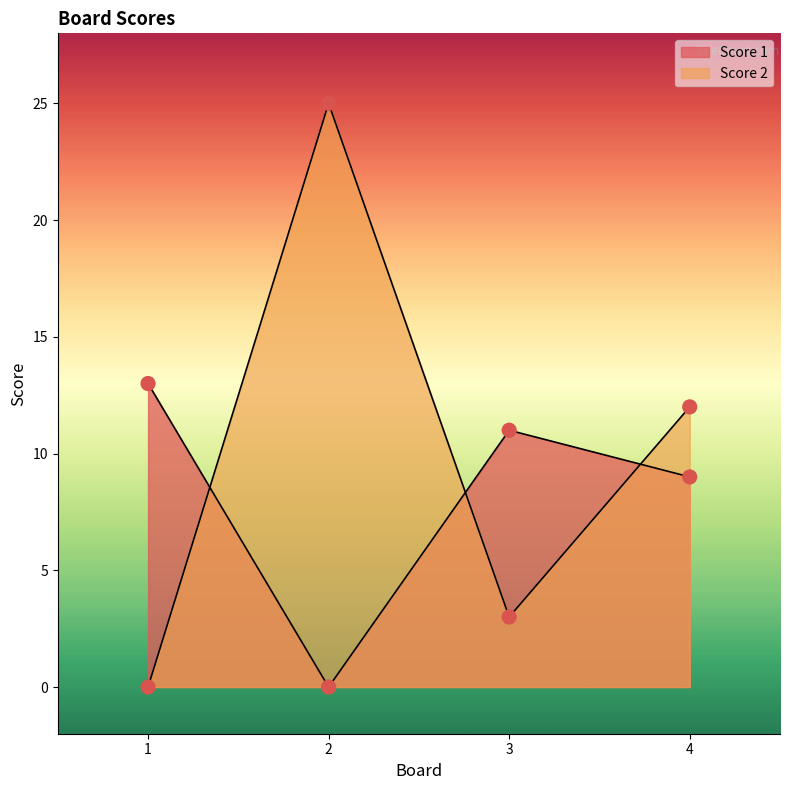

Is the value of Score 2 at 2 greater than the value of Score 1 at 2?

Yes